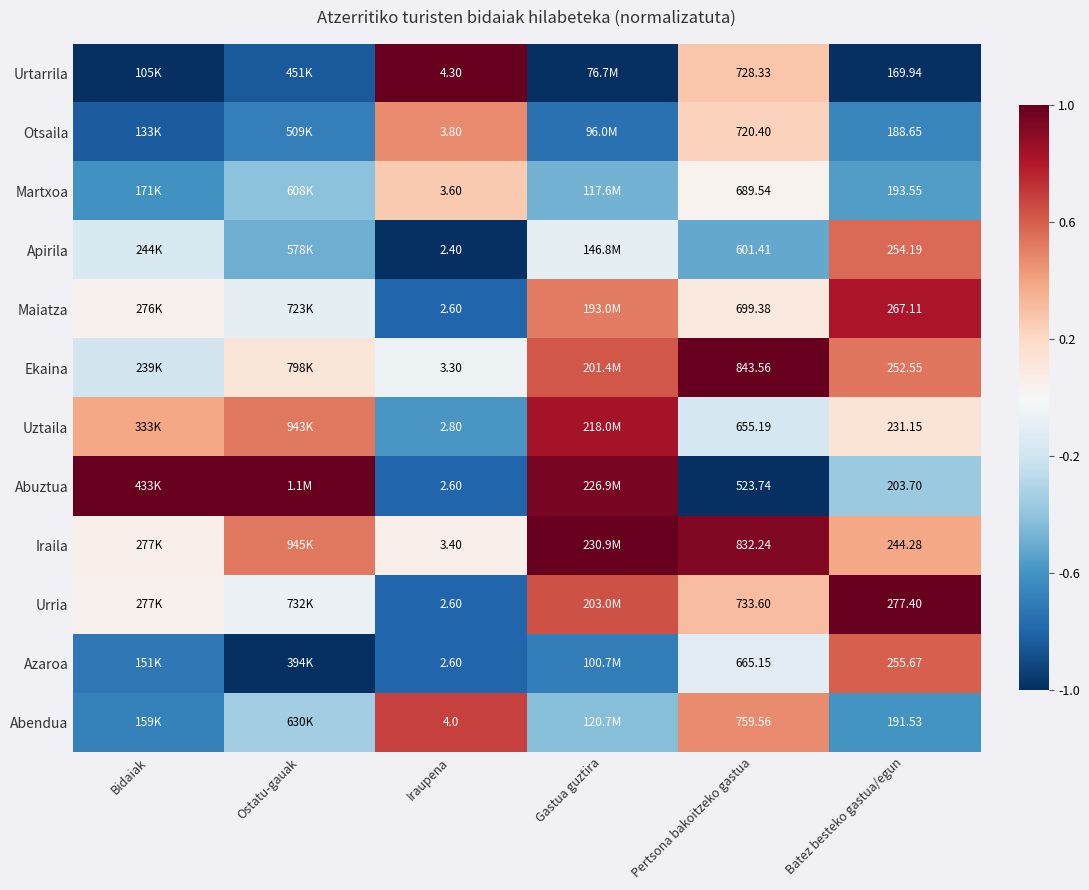

Rank the series at Batez besteko gastua/egun from lowest to highest value.

Urtarrila, Otsaila, Abendua, Martxoa, Abuztua, Uztaila, Iraila, Ekaina, Apirila, Azaroa, Maiatza, Urria